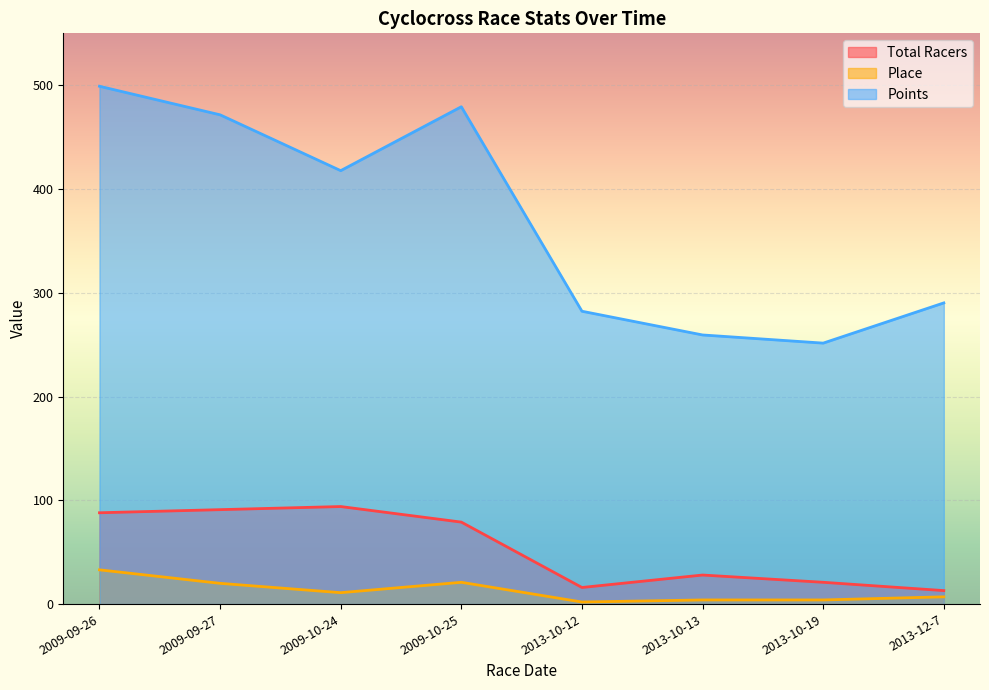

Reading left to right, what are all the values shown in this chart?

Total Racers: 88.0	91.0	94.0	79.0	16.0	28.0	21.0	13.0
Place: 33.0	20.0	11.0	21.0	2.0	4.0	4.0	7.0
Points: 499.0	471.5	417.7	479.3	282.2	259.3	251.5	290.2